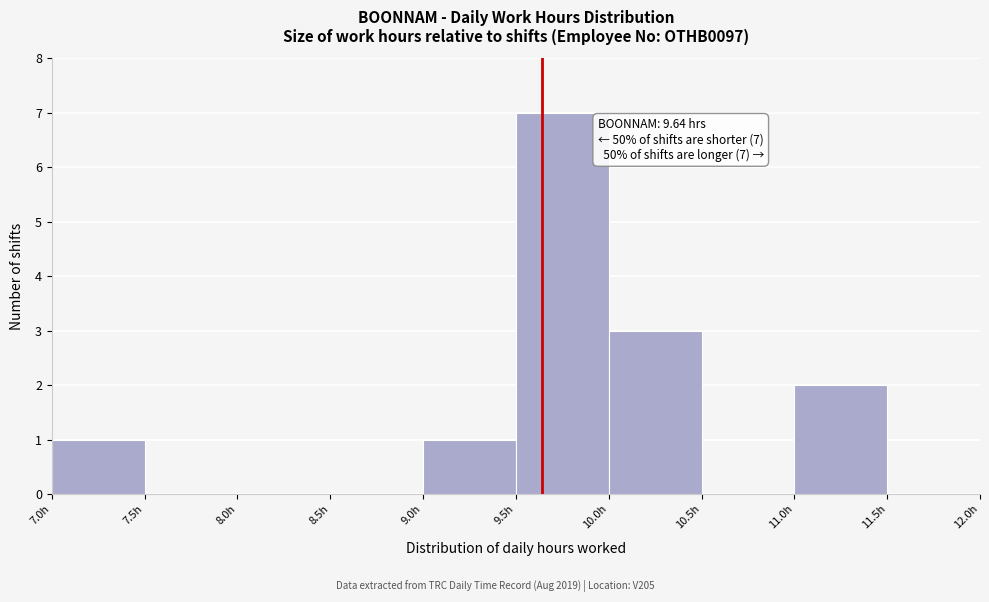

Over which range of the x-axis is the bar tallest?

9.5 to 10.0